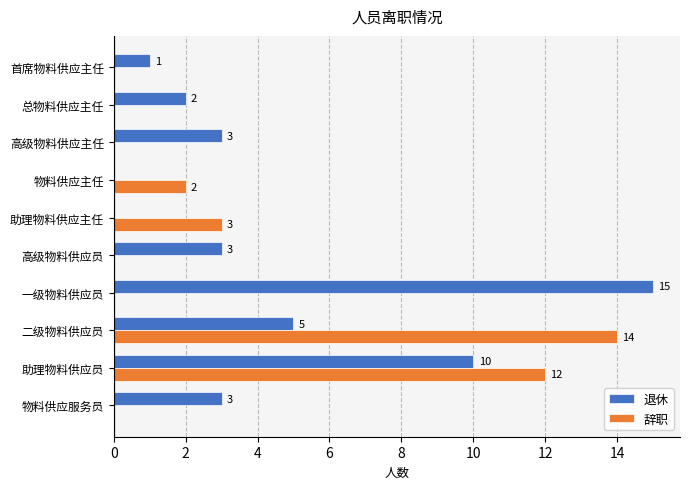

At which category is the sum across all series the highest?

助理物料供应员